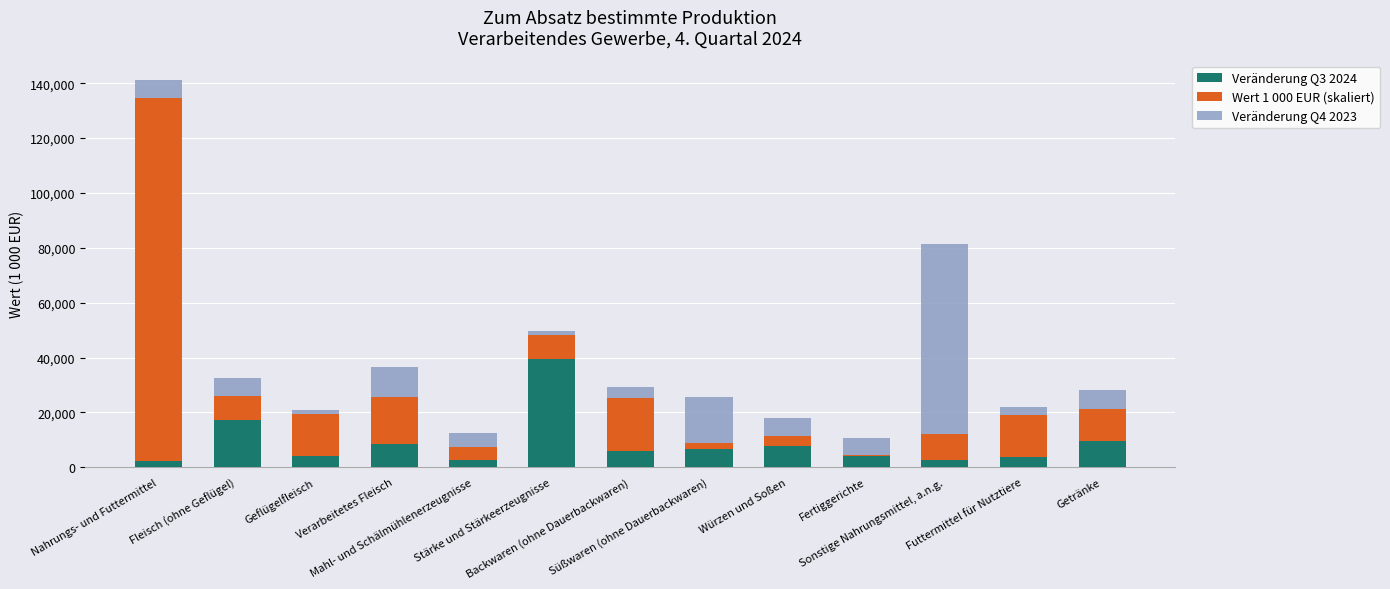

What is the highest value of the Veränderung Q3 2024 series?

39500.0